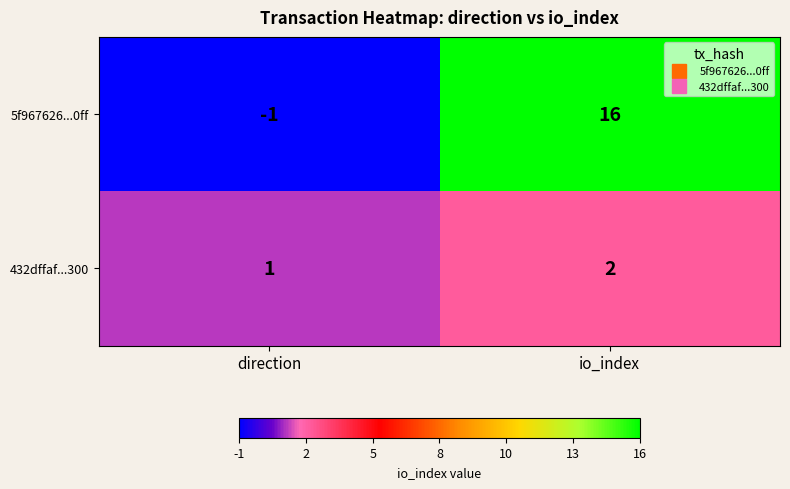

True or false: 432dffaf...300 has a value of 3 at io_index.

False